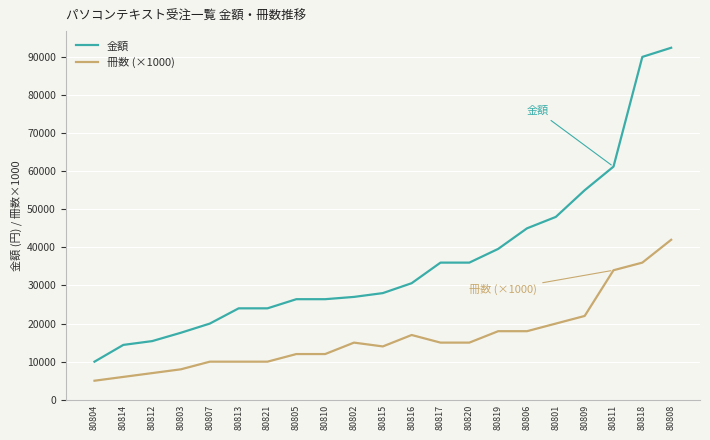

Is this an area chart (filled region under the line)?

No